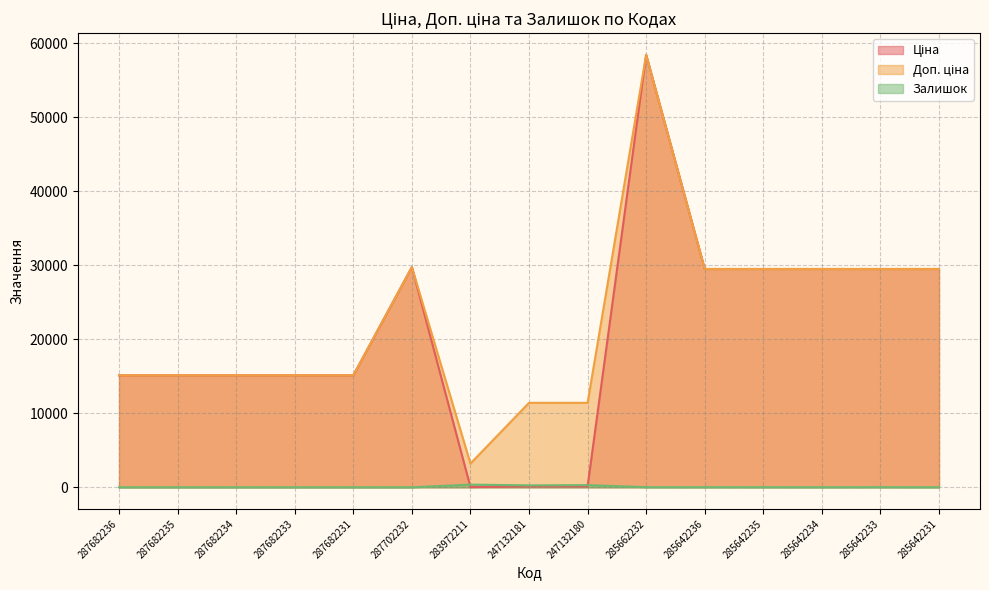

True or false: Ціна has a value of 25177.6 at 287682233.

False